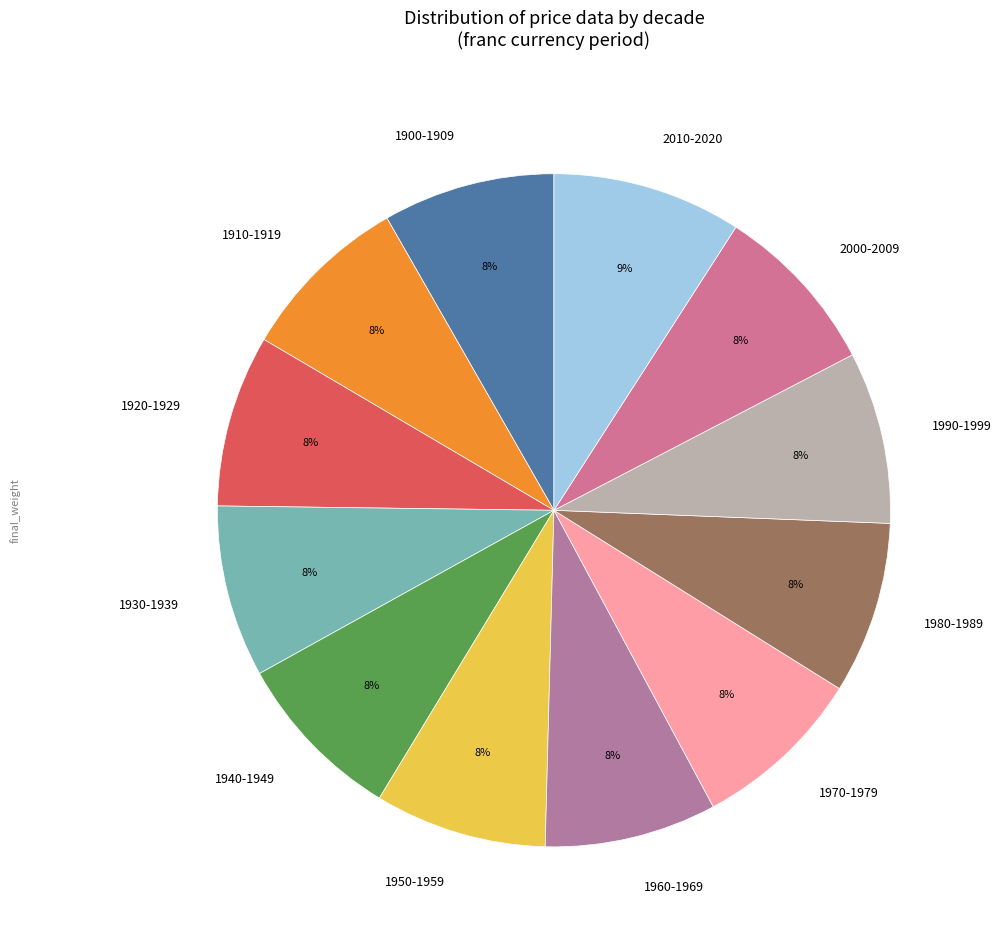

How many slices are in this pie chart?

12